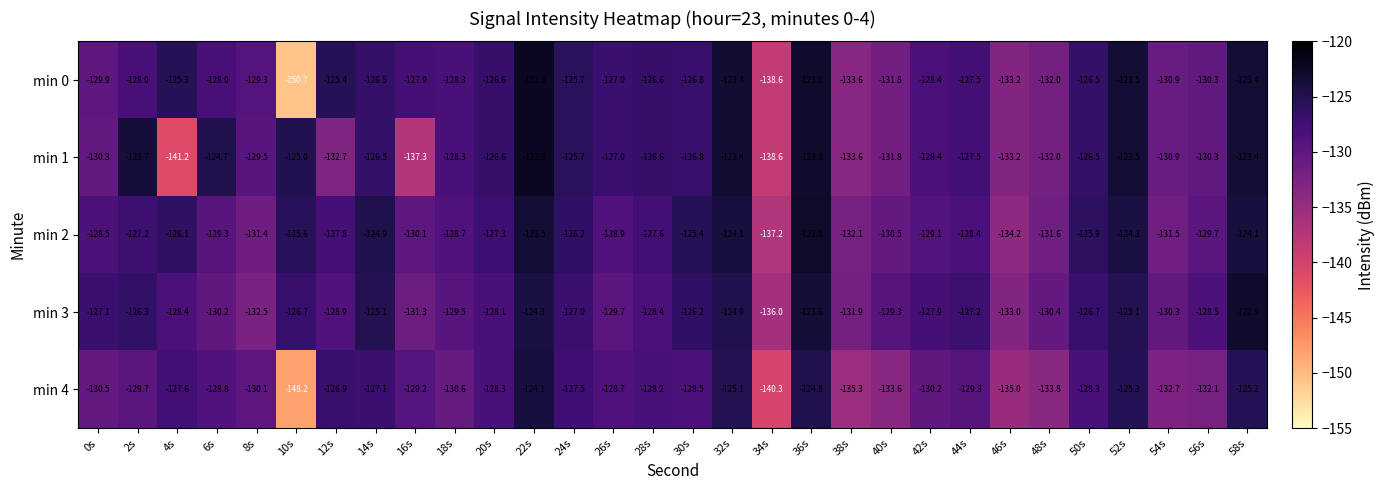

At 0s, list the series in order from smallest to largest.

min 4, min 1, min 0, min 2, min 3